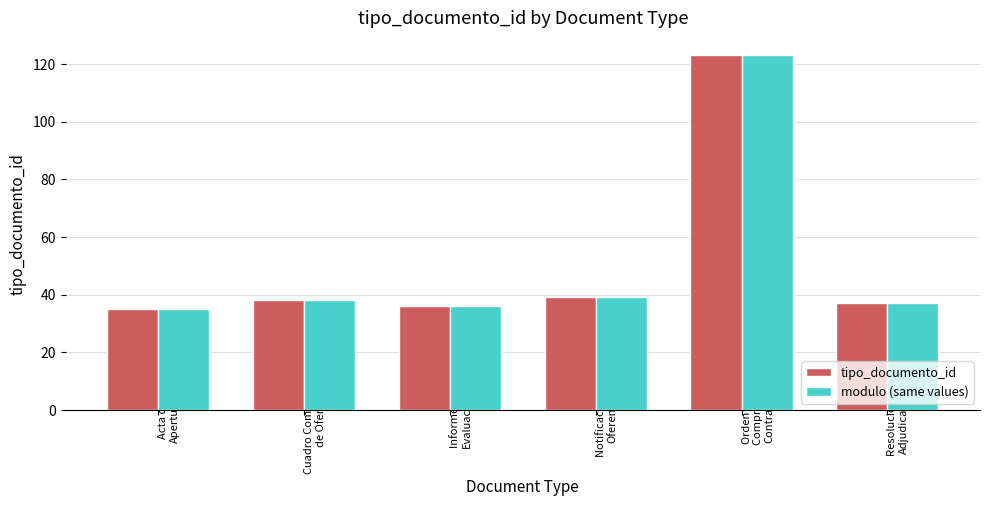

True or false: modulo (same values) has a value of 39 at Notificacion al
Oferente.

True